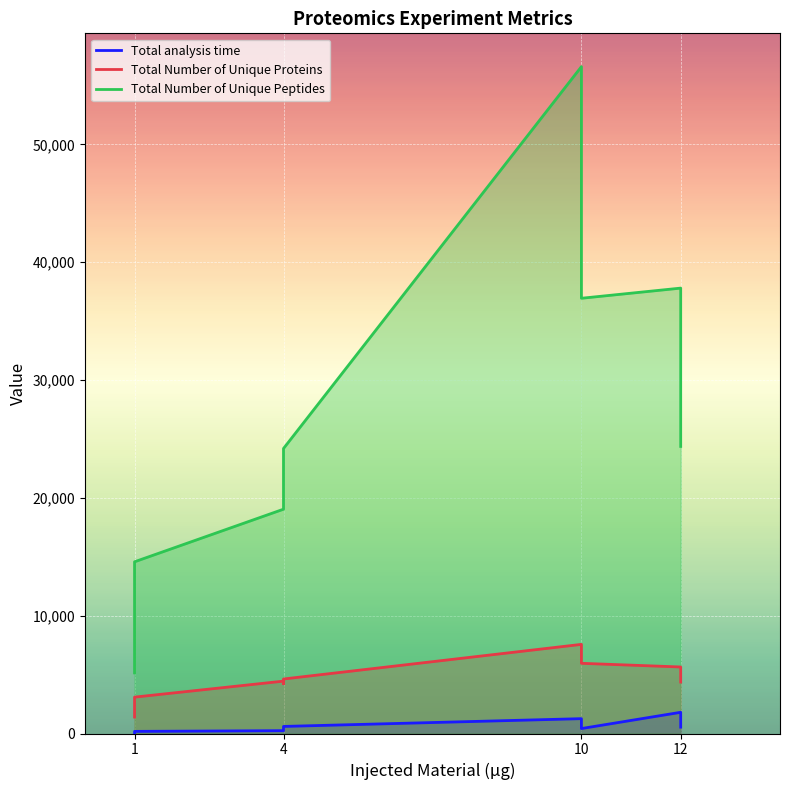

Reading left to right, extract all data points from this chart.

Total analysis time: 45	60	90	180	240	360	480	600	1260	420	1800	540
Total Number of Unique Proteins: 1394	2095	2633	3088	4446	4220	4395	4626	7565	5958	5646	4369
Total Number of Unique Peptides: 5143	8314	11762	14575	19039	21041	22060	24190	56600	36943	37805	24367